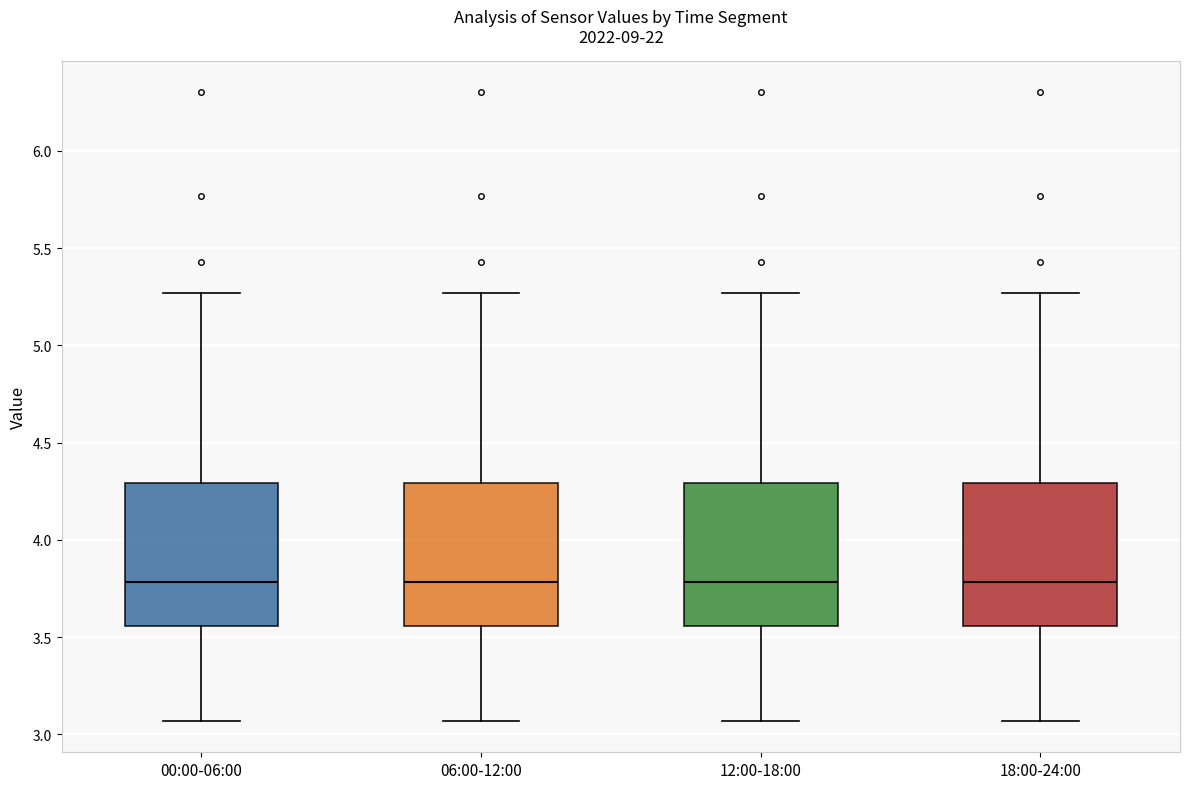

Reading left to right, read every box against the y-axis: the position of its median line, the range the box covers, and the ends of its whiskers. The values are not printed on the chart, so give them approximately, as read against the axis.

00:00-06:00: median 3.80, box 3.55 to 4.30, whiskers 3.05 to 5.25
06:00-12:00: median 3.80, box 3.55 to 4.30, whiskers 3.05 to 5.25
12:00-18:00: median 3.80, box 3.55 to 4.30, whiskers 3.05 to 5.25
18:00-24:00: median 3.80, box 3.55 to 4.30, whiskers 3.05 to 5.25